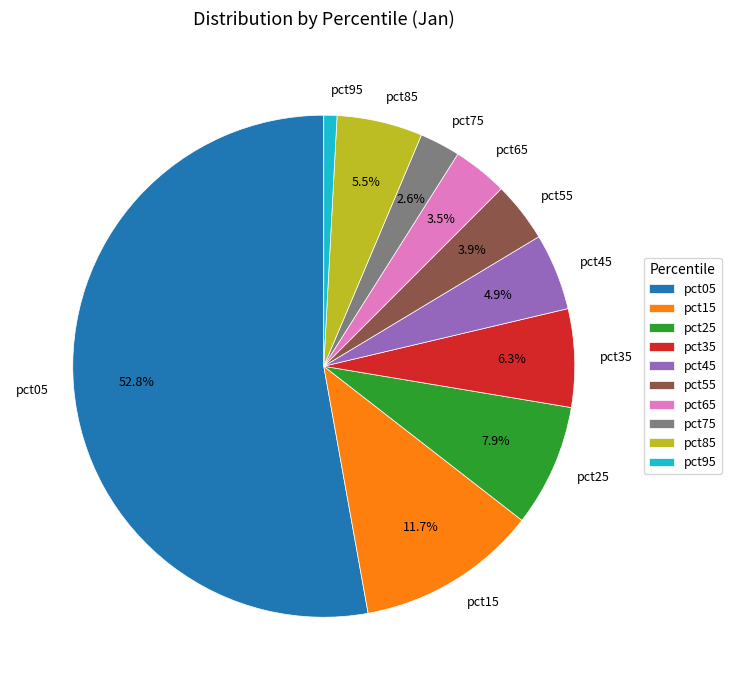

How many slices are in this pie chart?

10